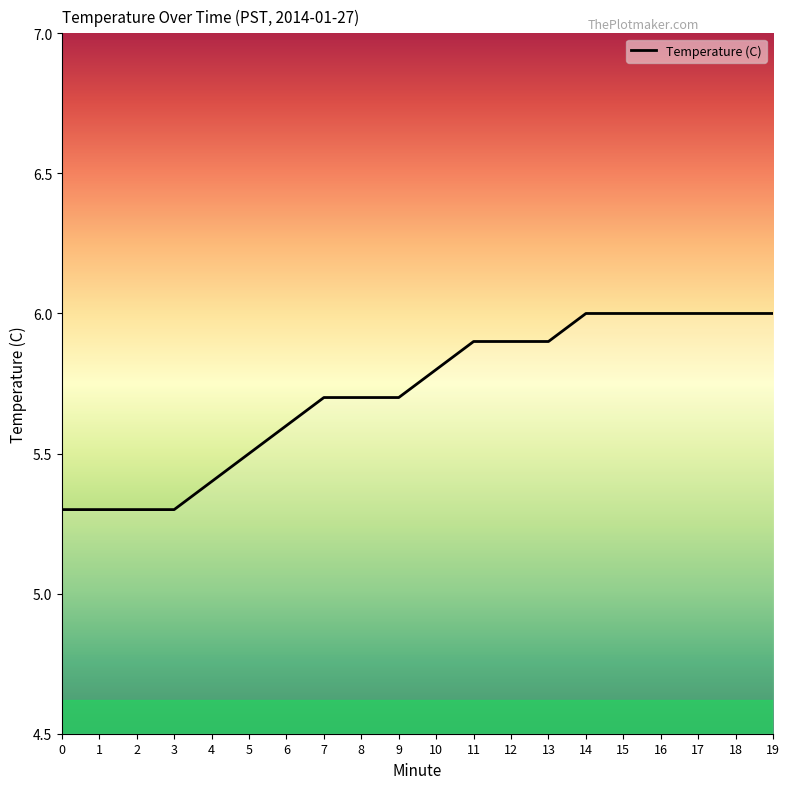

The value at 13 is 2.6. True or false?

False